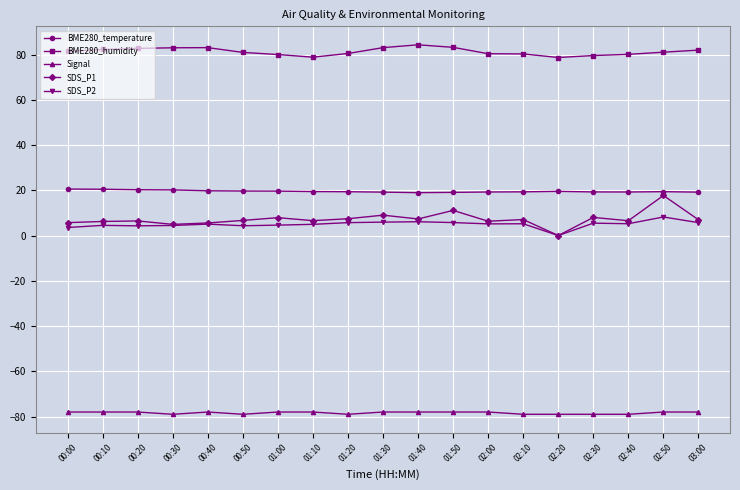

True or false: BME280_temperature has more than 0 interior local peaks.

True